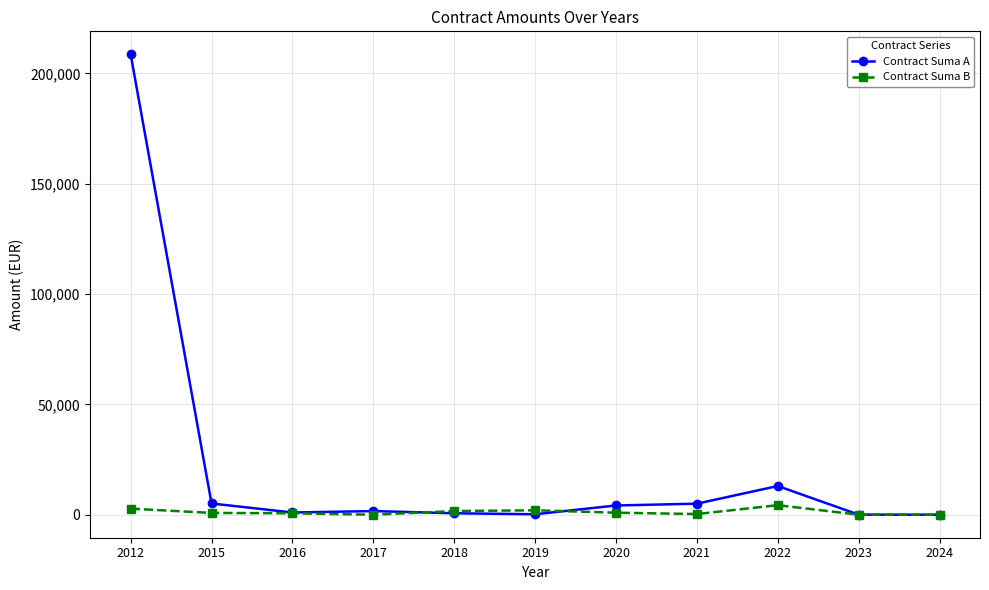

Is it true that Contract Suma A equals 650.0 at 2018?

True